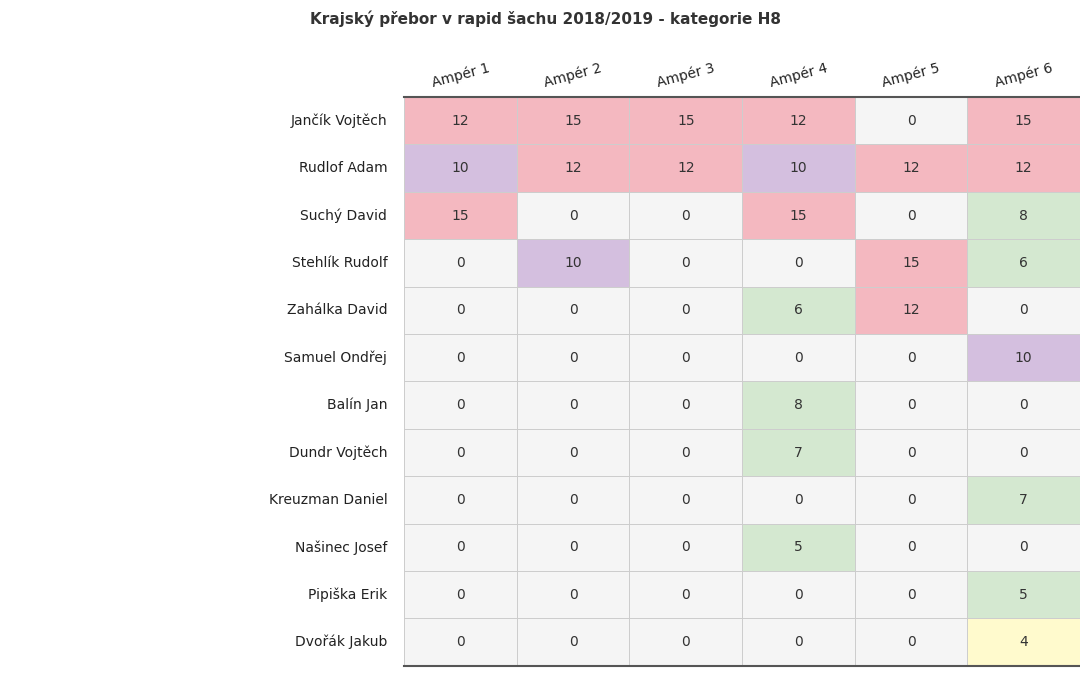

At Ampér 1, list the series in order from largest to smallest.

Suchý David, Jančík Vojtěch, Rudlof Adam, Stehlík Rudolf, Zahálka David, Samuel Ondřej, Balín Jan, Dundr Vojtěch, Kreuzman Daniel, Našinec Josef, Pipiška Erik, Dvořák Jakub